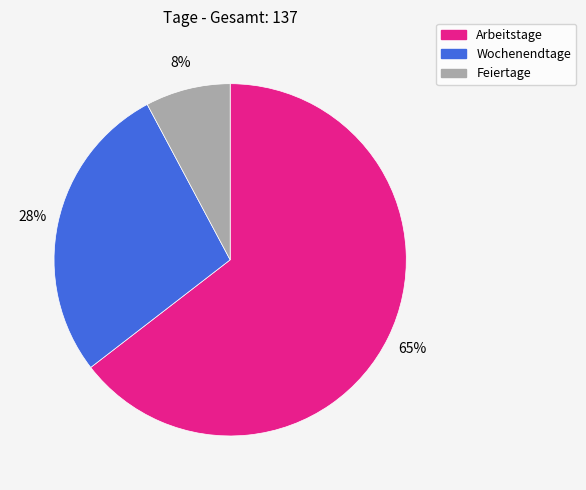

How many segments does this pie chart have?

3